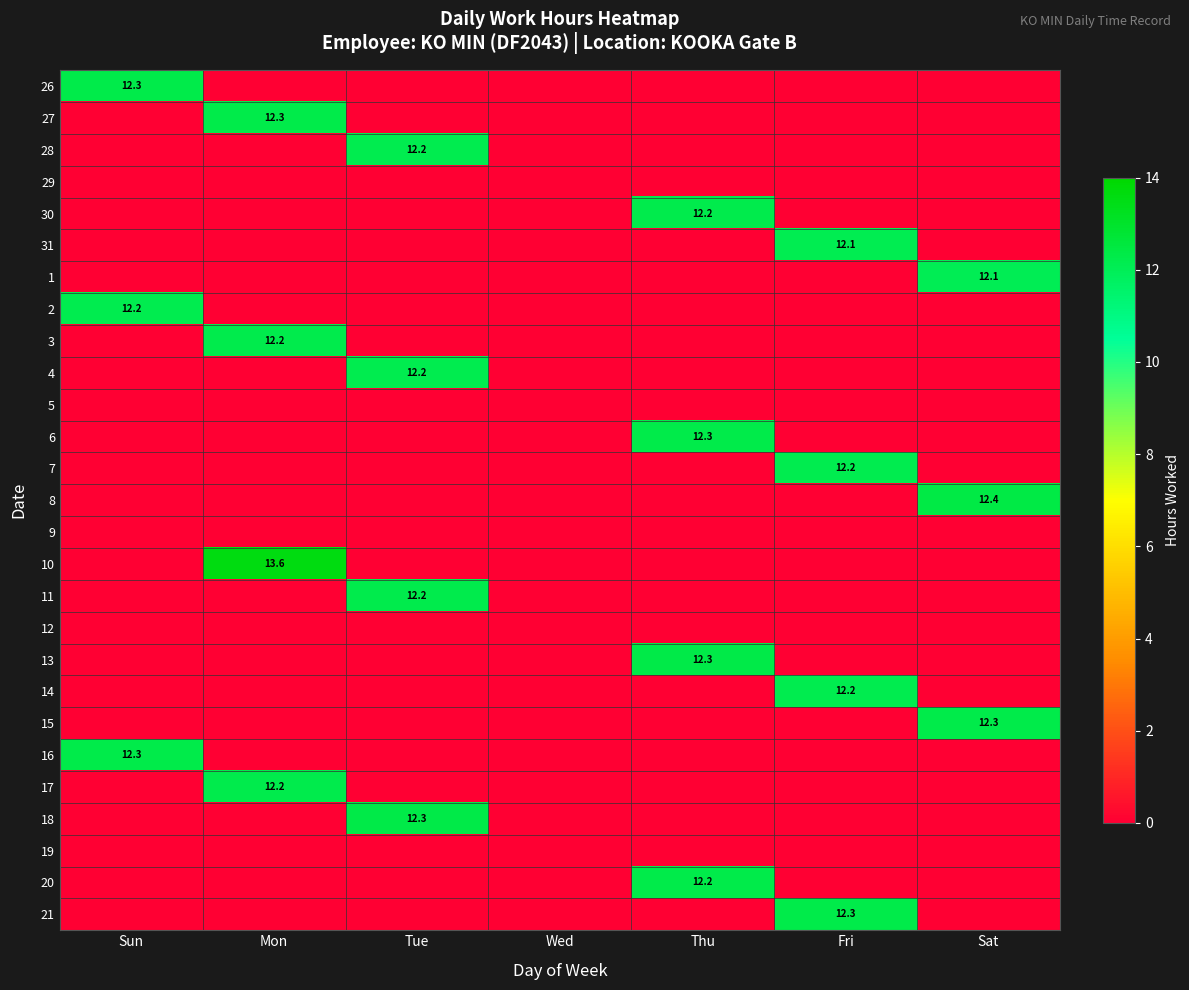

What is the total value across all series at Thu?

49.1